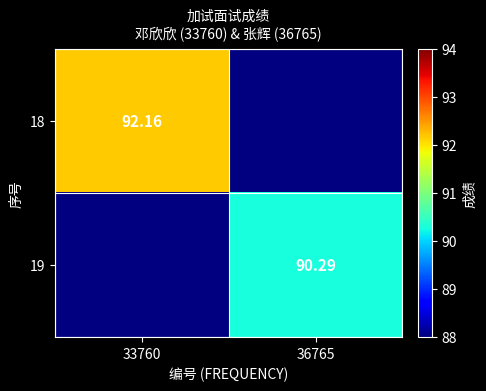

At how many categories does at least one series exceed 91?

1